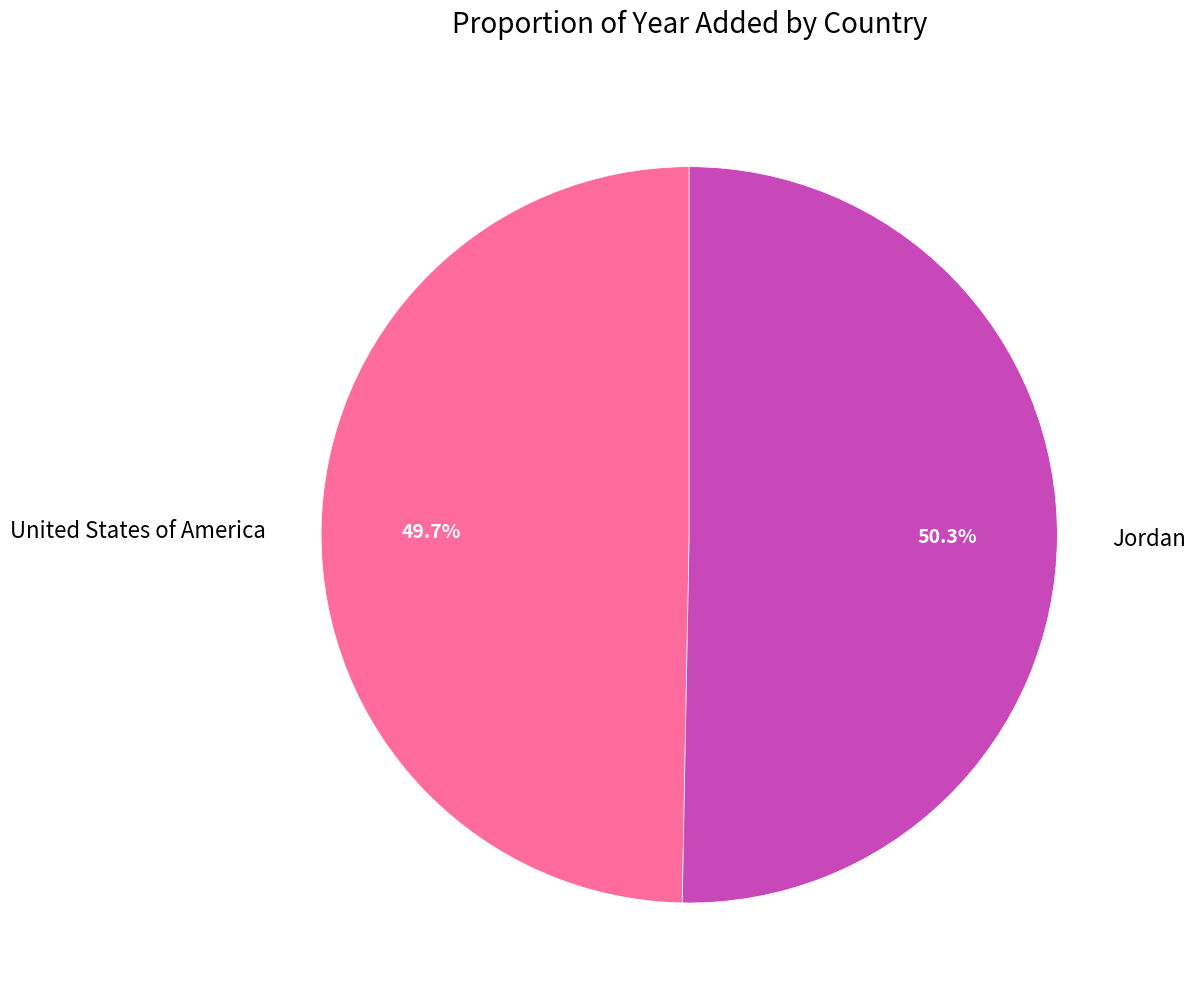

To the nearest percent, what is the combined percentage of United States of America and Jordan?

100%